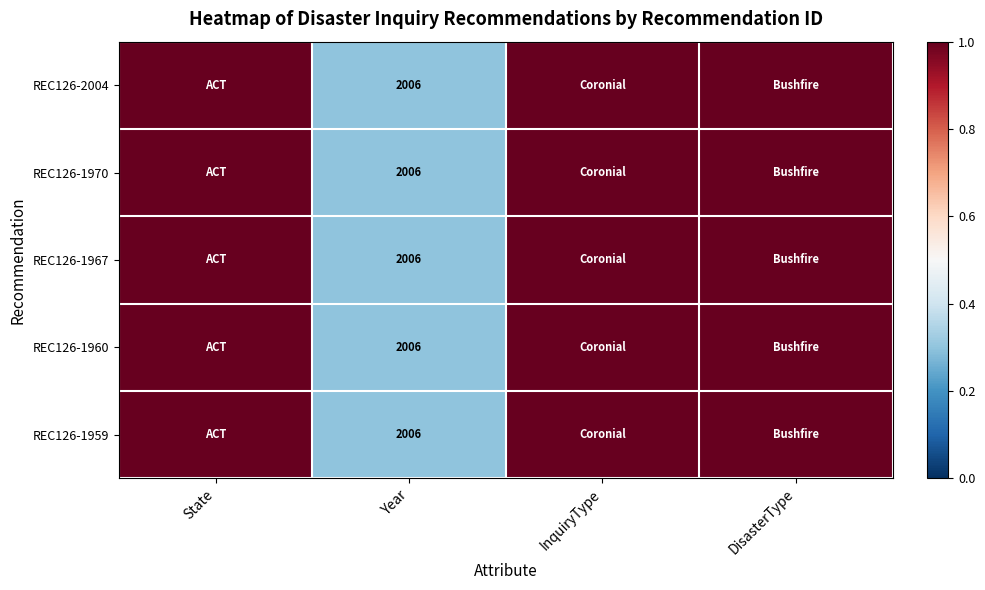

The value of REC126-1970 at Year is 2006. True or false?

True